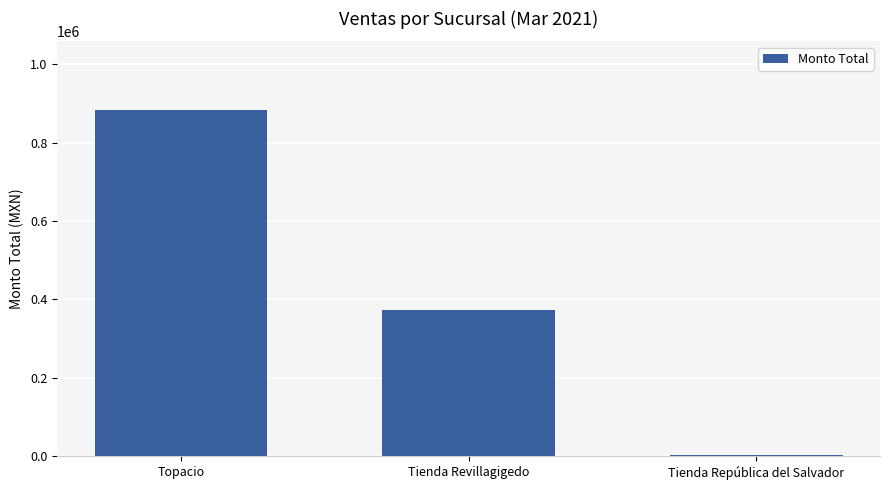

What is the maximum value shown in the chart?

881940.0